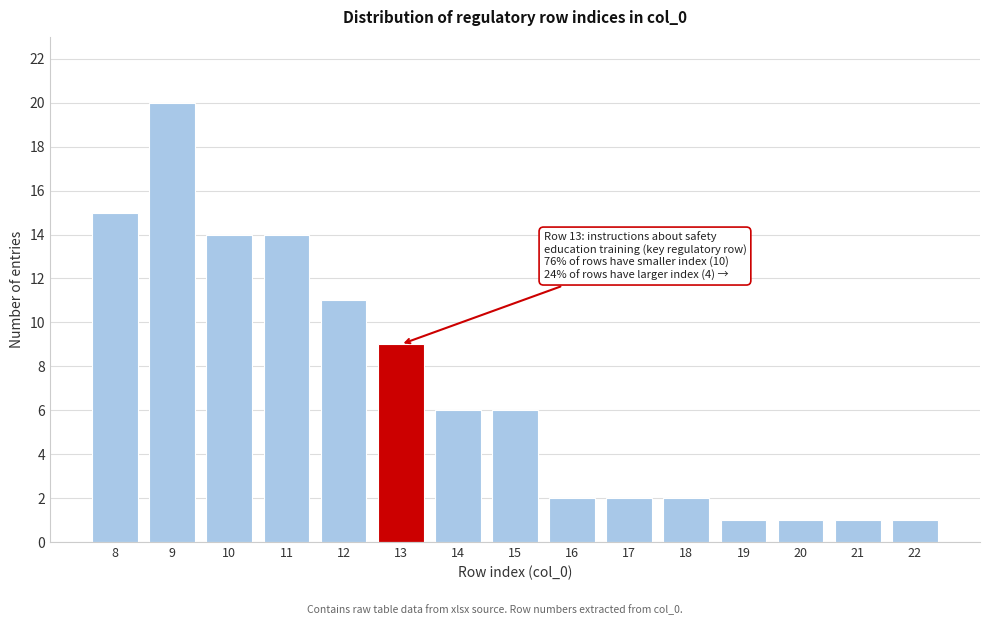

Reading right to left, transcribe all the data shown in this chart.

22=1	21=1	20=1	19=1	18=2	17=2	16=2	15=6	14=6	13=9	12=11	11=14	10=14	9=20	8=15